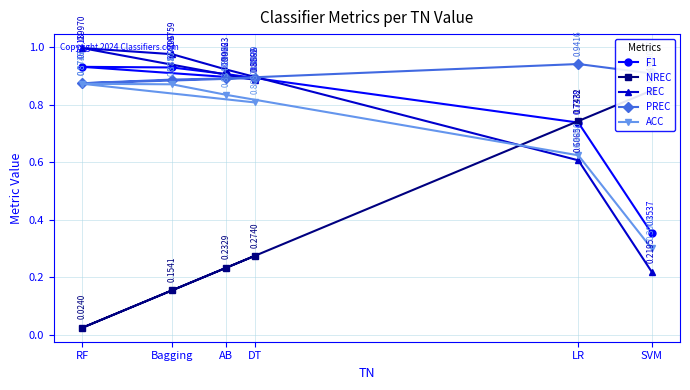

What is the highest value of the PREC series?

0.9